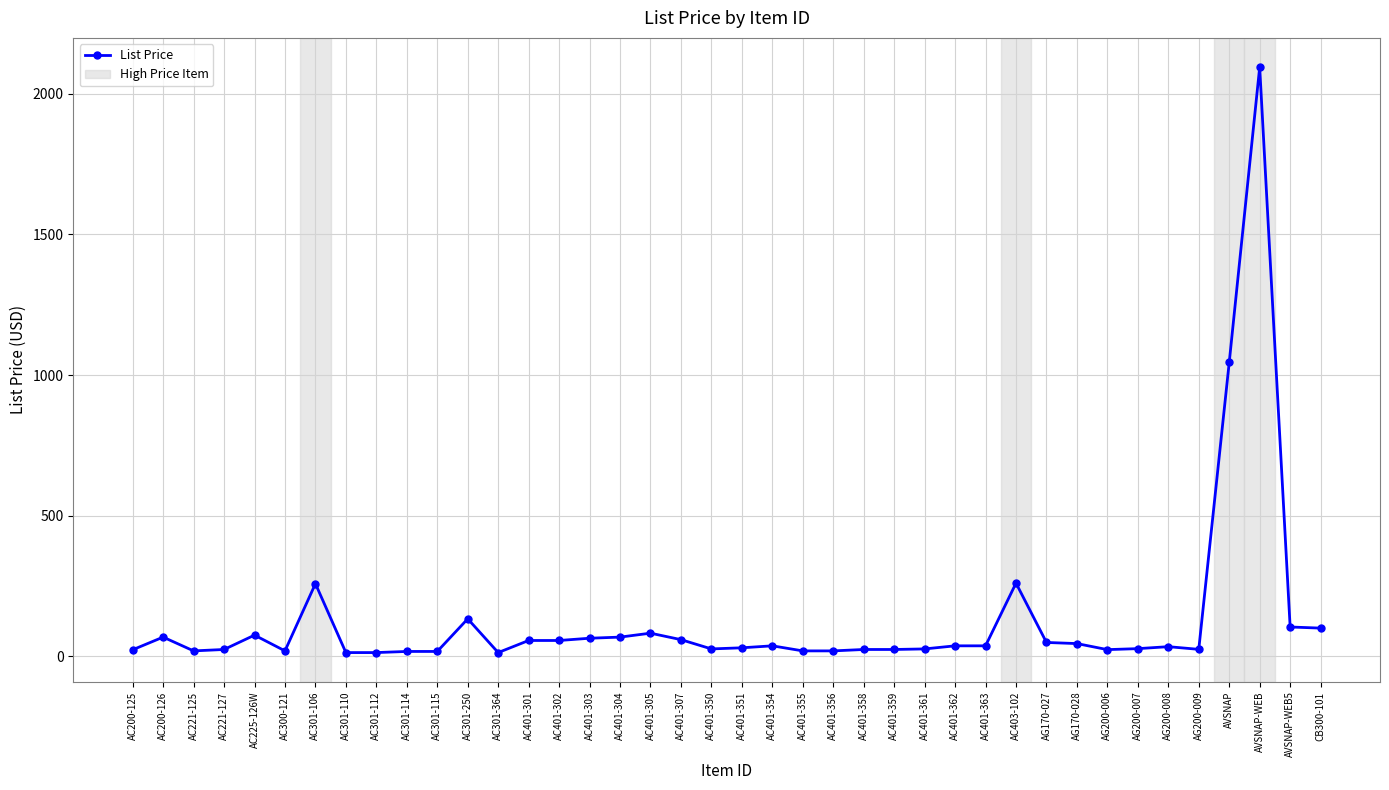

How many lines are shown in the chart?

1